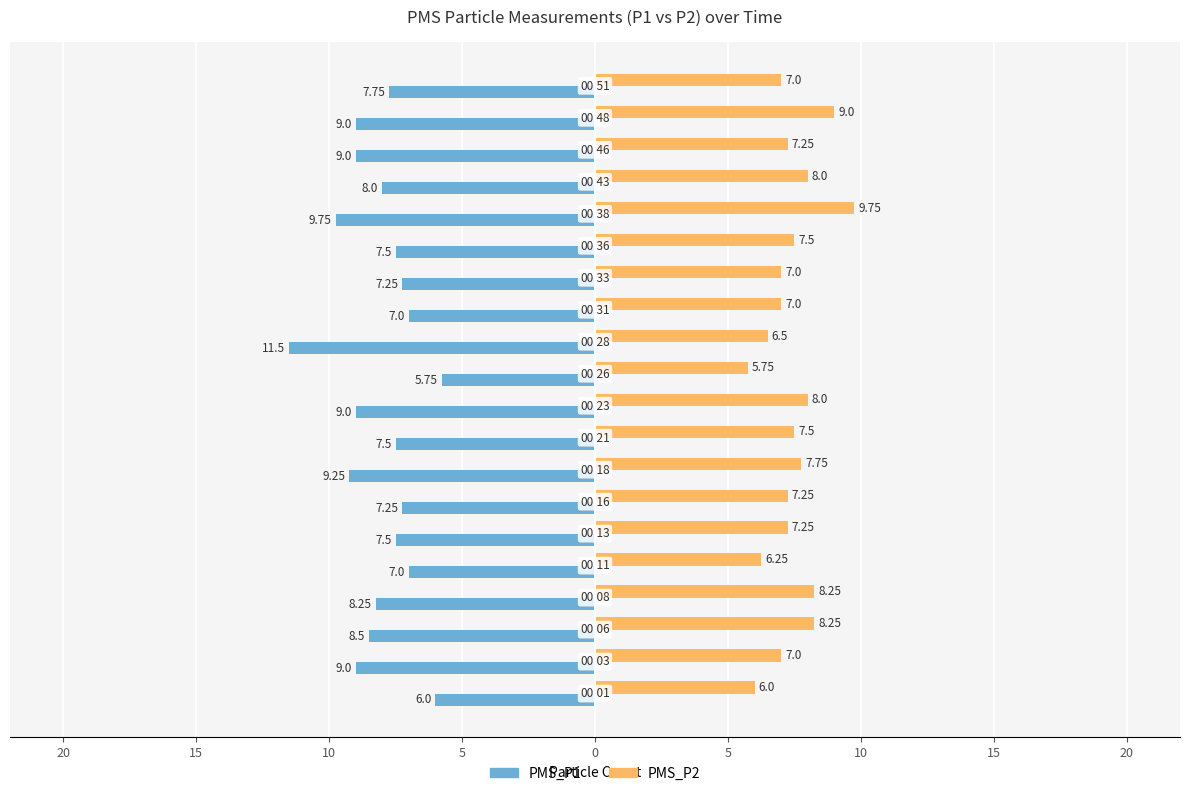

What are all the series names shown in the legend?

PMS_P1, PMS_P2